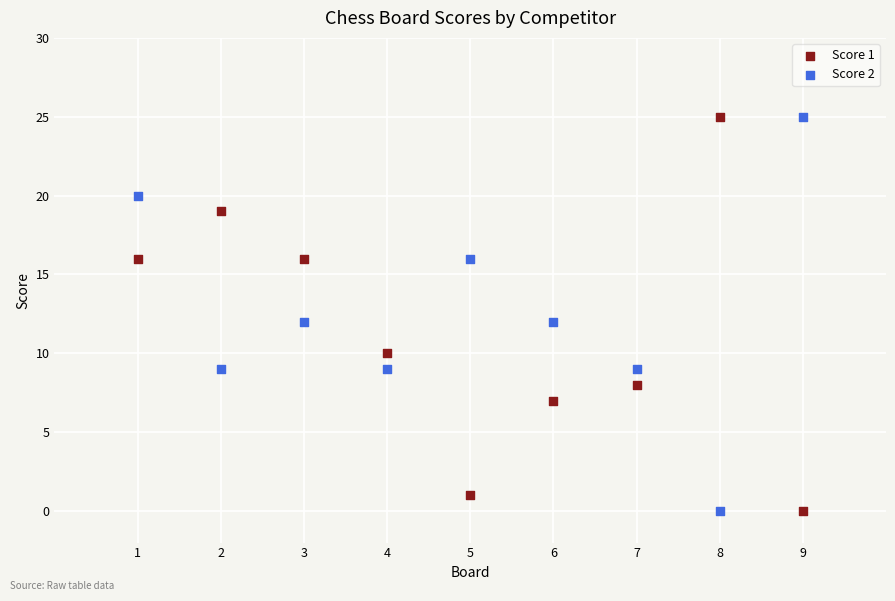

Across all data points, what is the range of Y values (max minus min)?

25